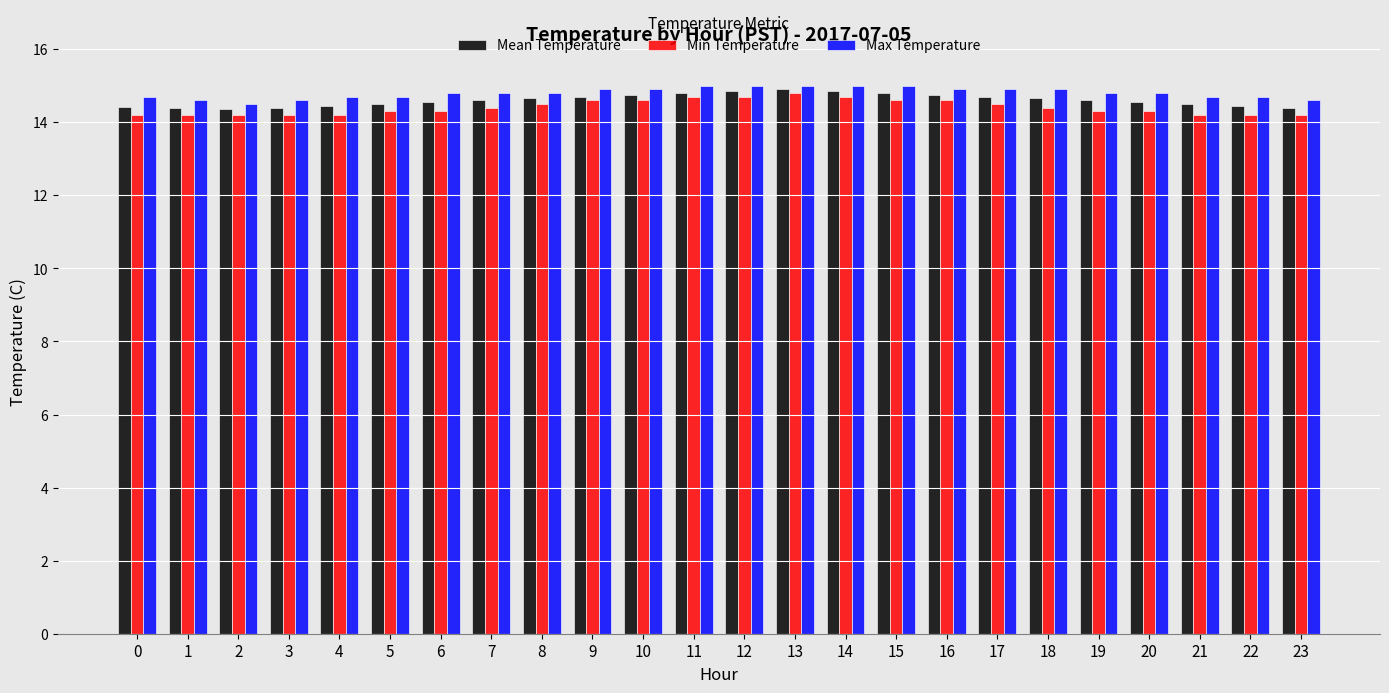

What is the sum of all Min Temperature values?

345.9